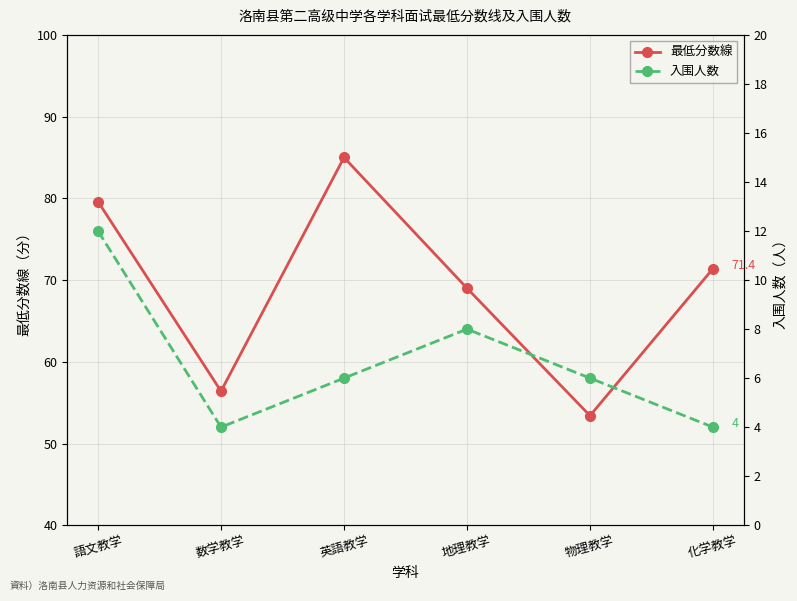

Which series has the largest total across all categories?

最低分数線